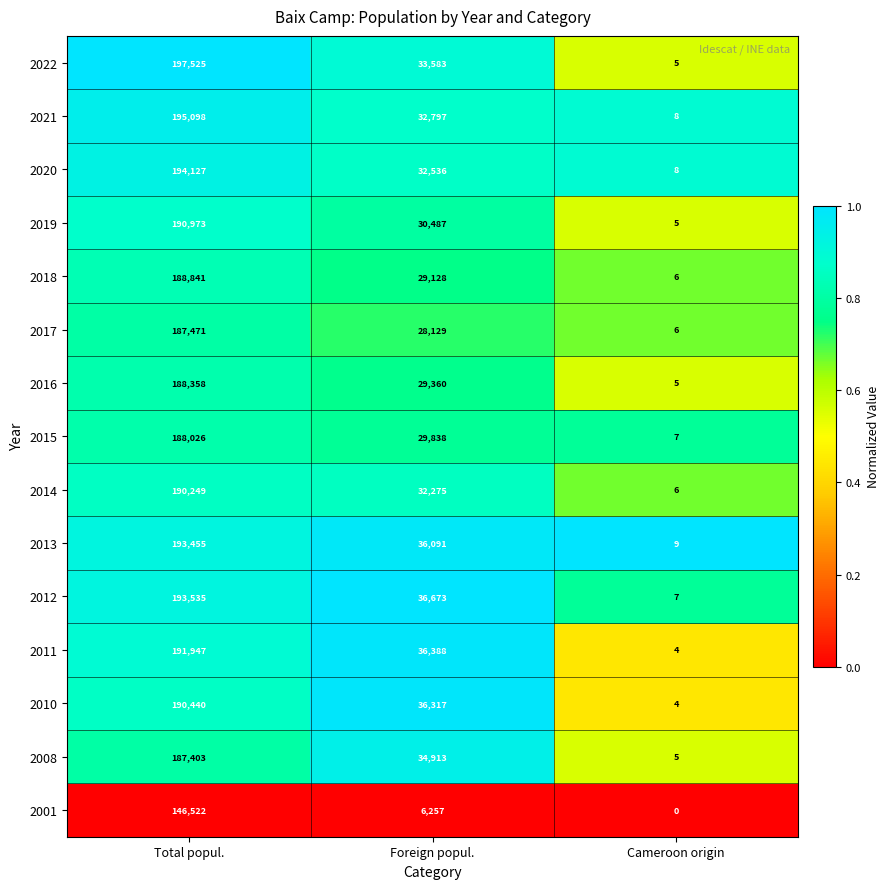

Between Total popul. and Cameroon origin, which series saw the biggest shift?

2022